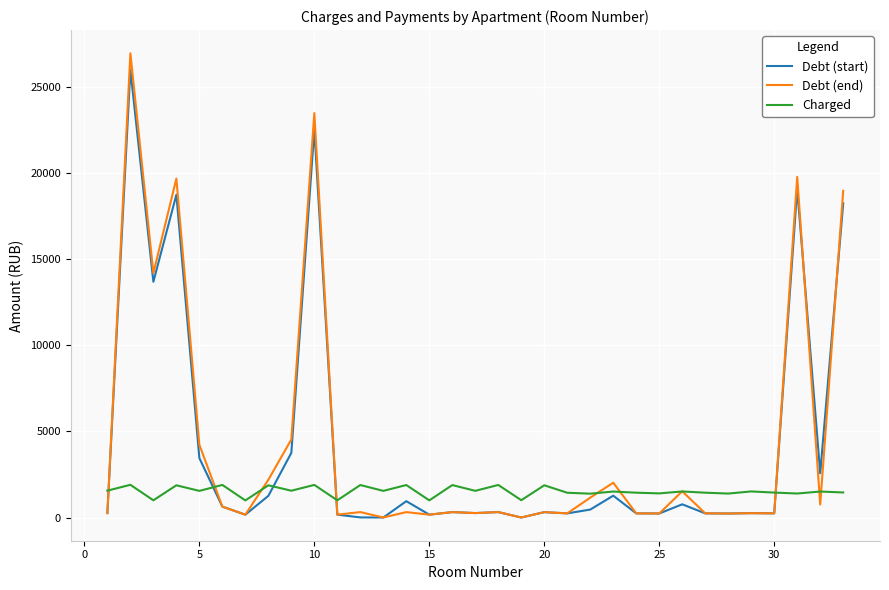

Which series has the widest spread of values?

Debt (end)